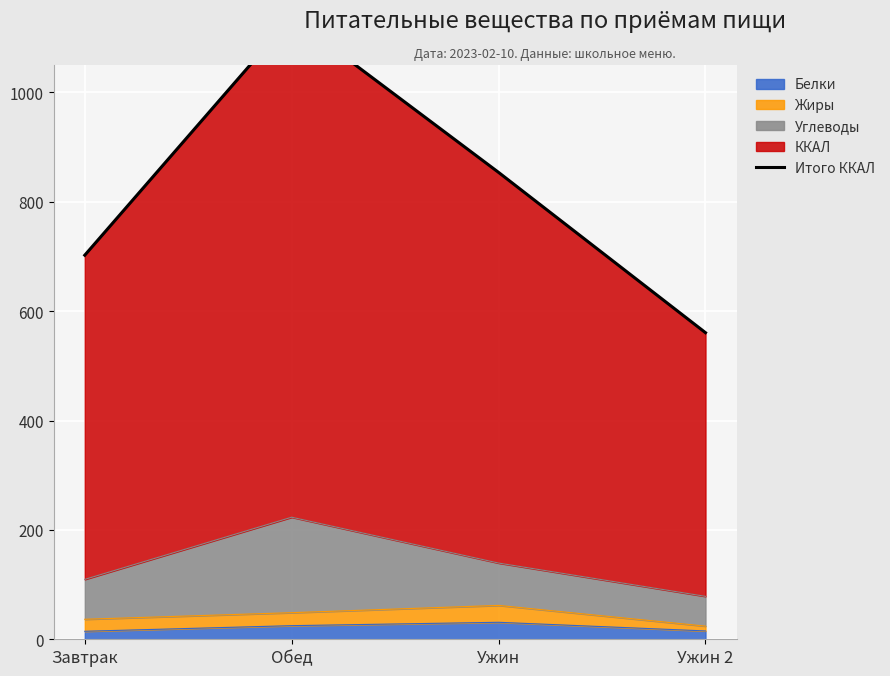

How many lines are shown in the chart?

1